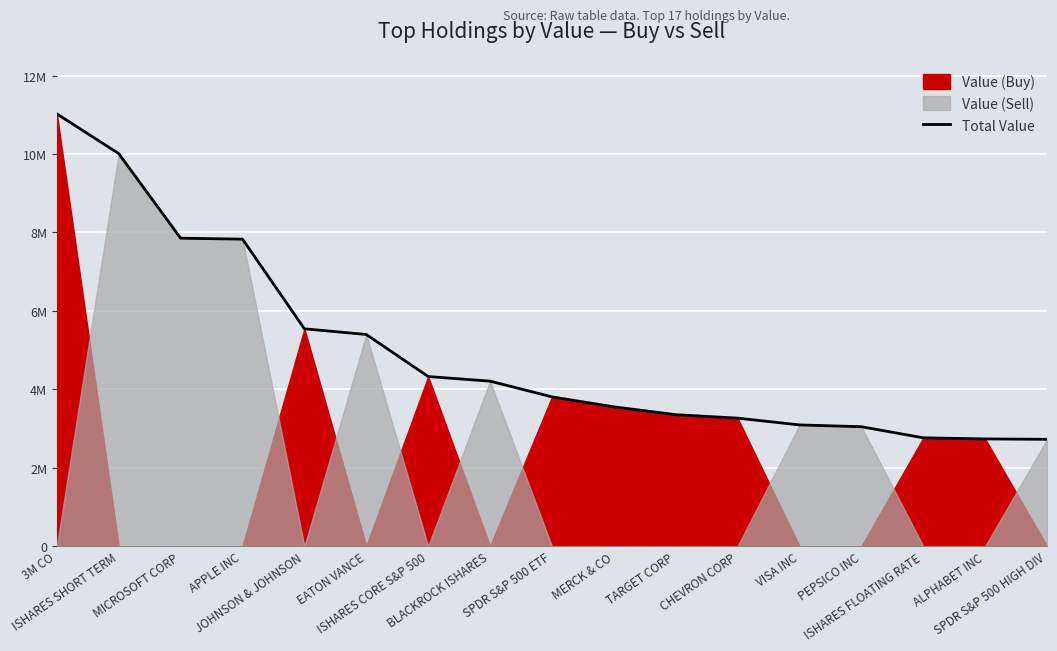

Where does the data first go above 3807000?

3M CO